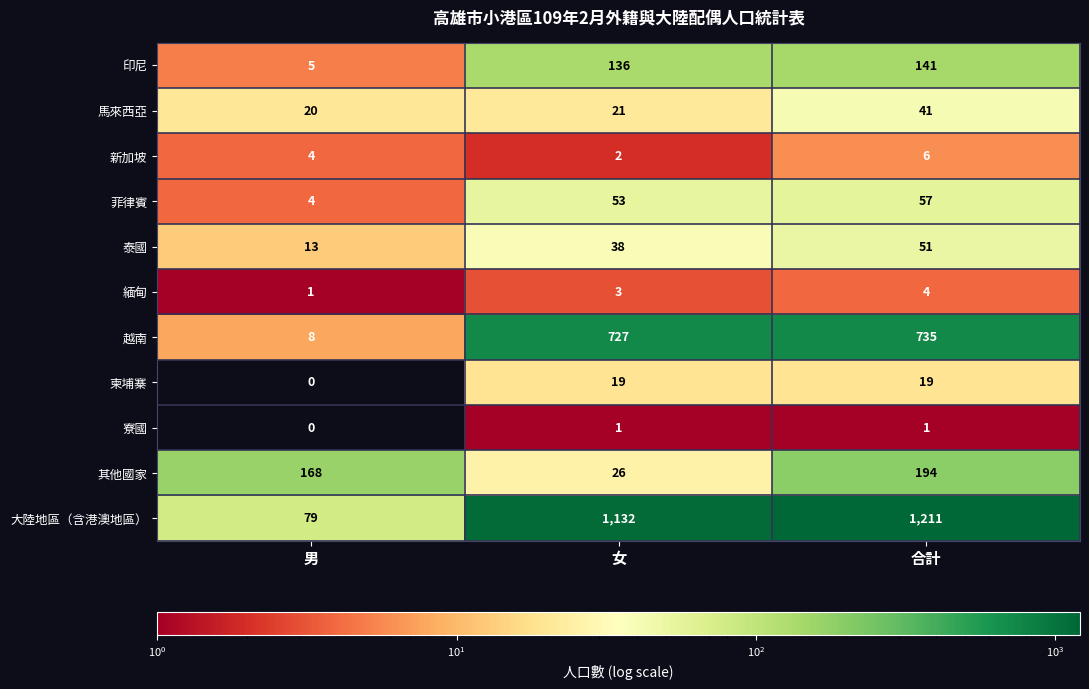

At which category is the sum across all series the highest?

合計